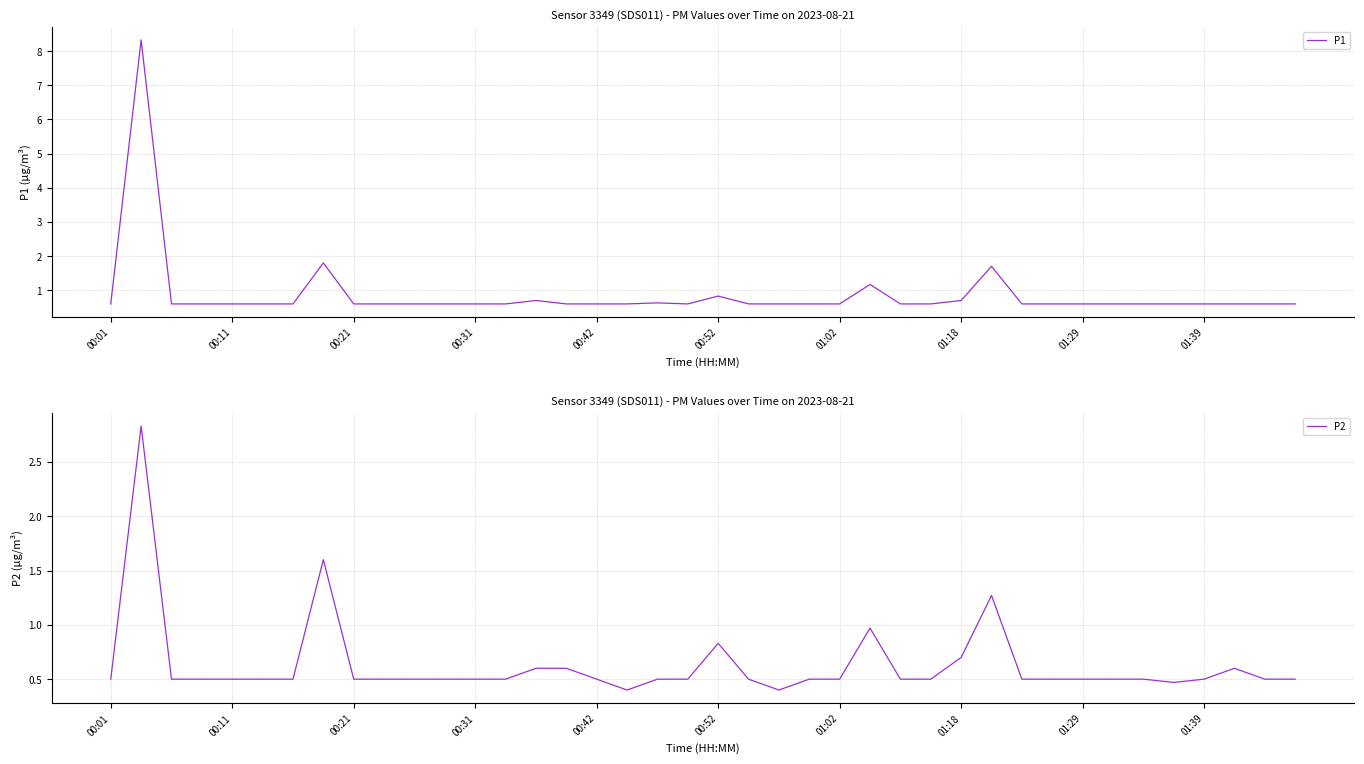

What is the highest value of the P1 series?

8.3